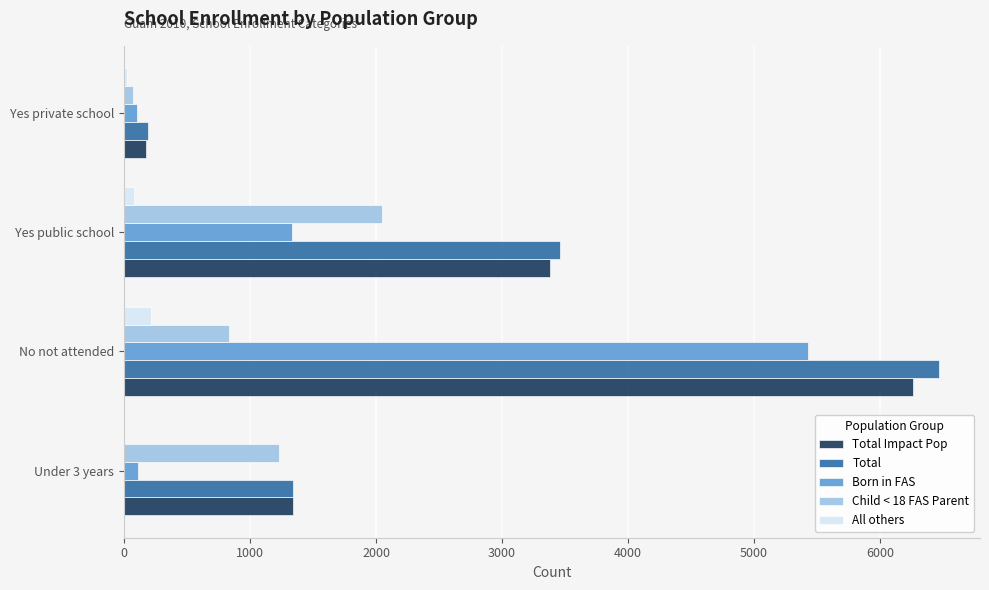

At which category is the sum across all series the highest?

No not attended